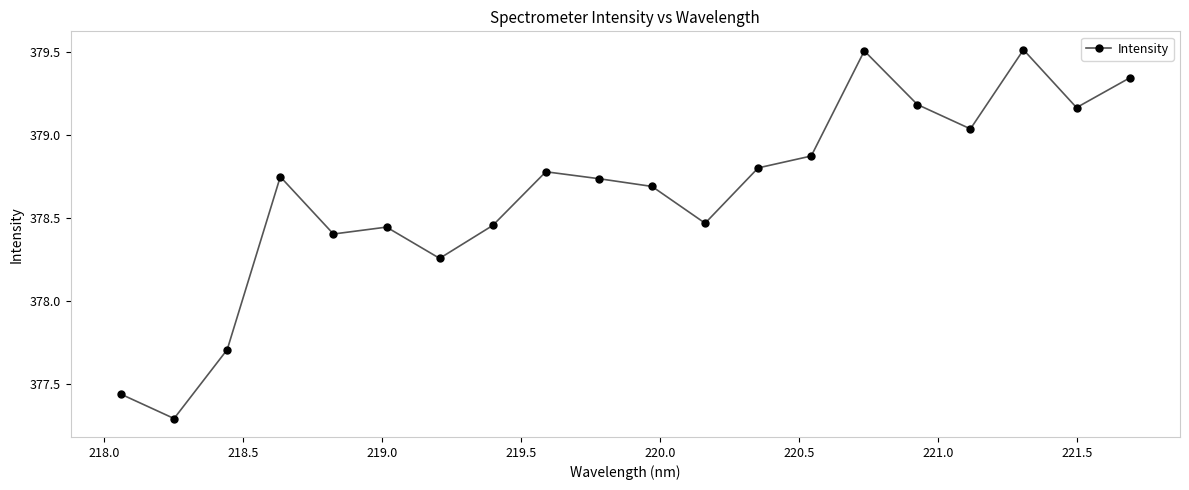

True or false: there are more than 2 points higher than both neighbors.

True